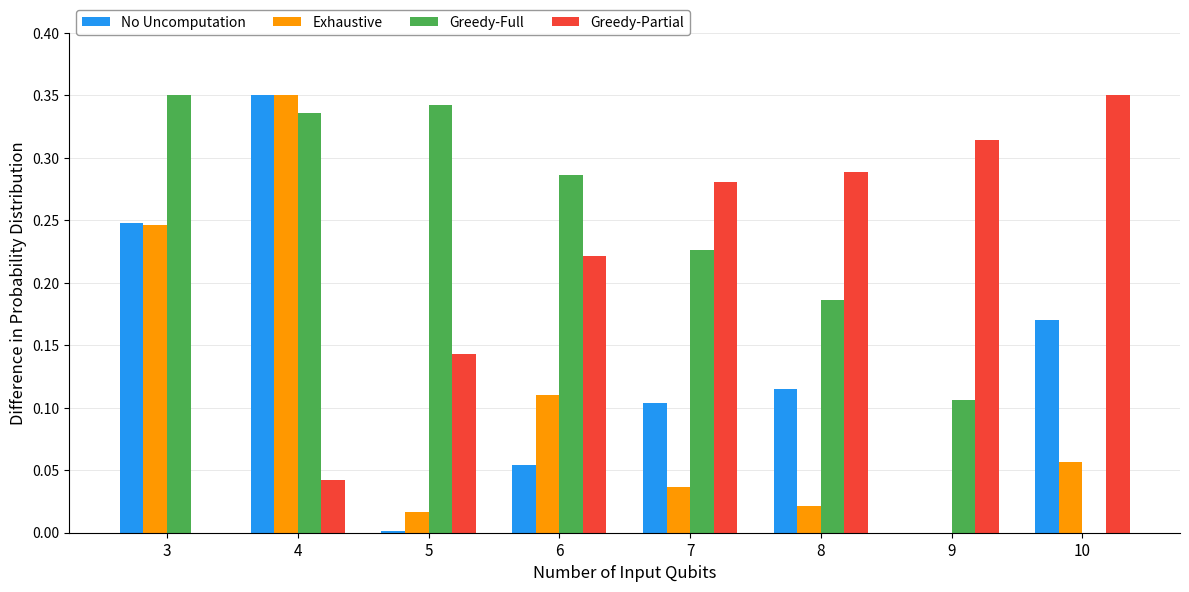

What is the total value across all series at 6?

0.7